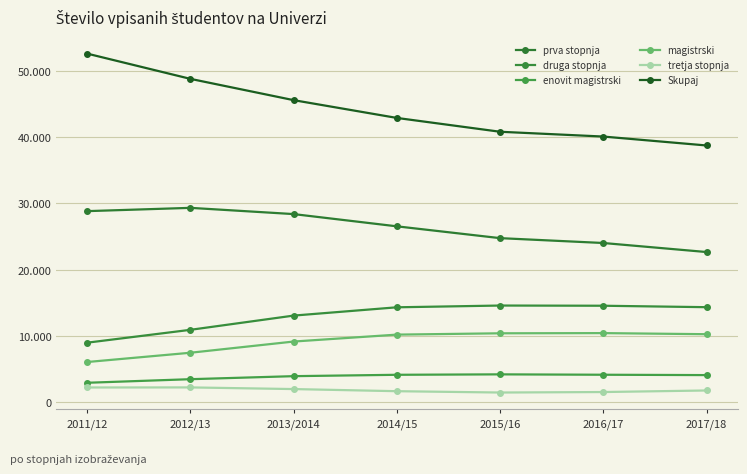

What is the difference between the highest and lowest values at 2013/2014?

43637.0